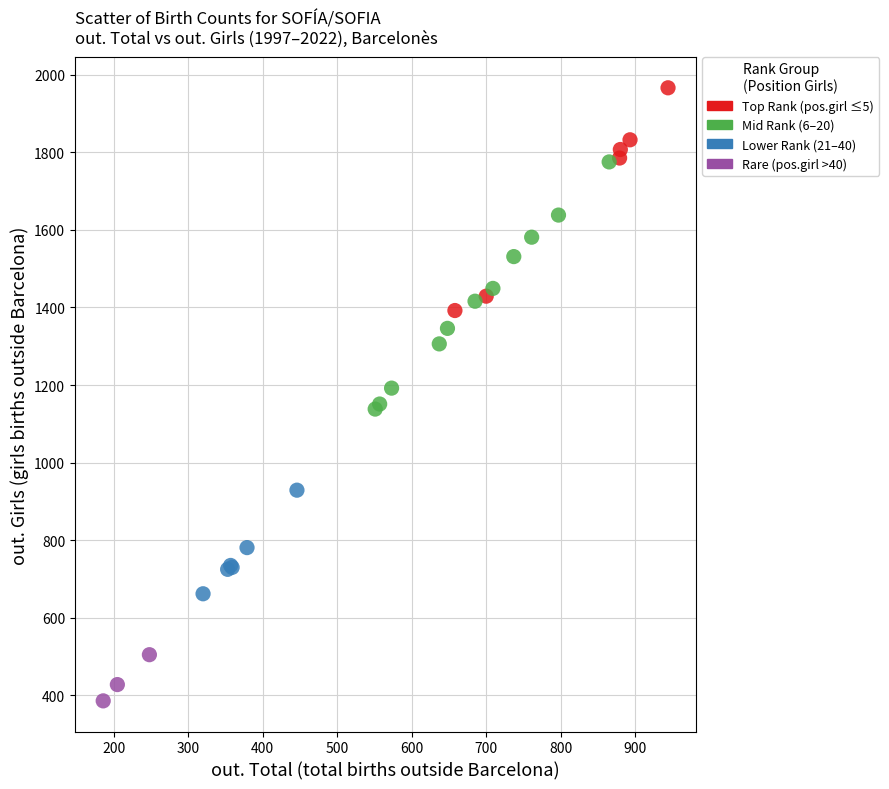

Which series contains the lowest Y value?

Rare (pos.girl >40)